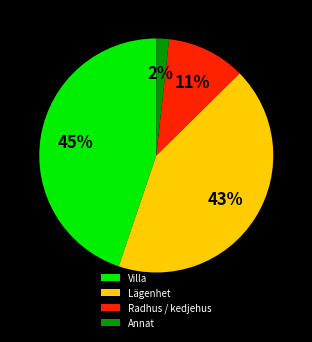

What is the largest slice in the pie chart?

Villa